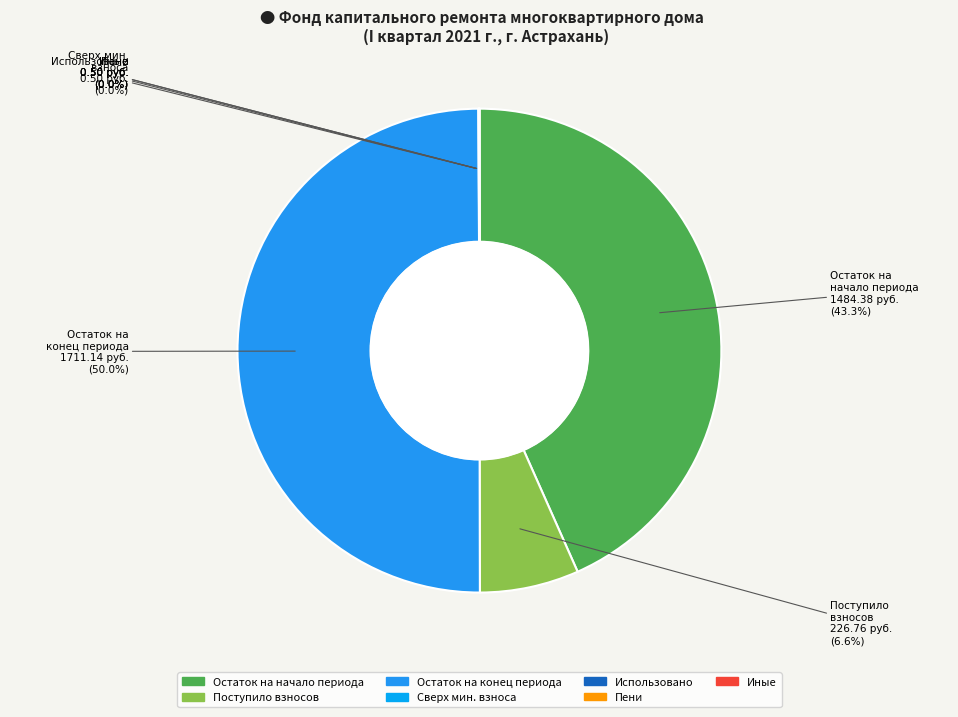

Which category has the smallest portion of the pie?

Пеней